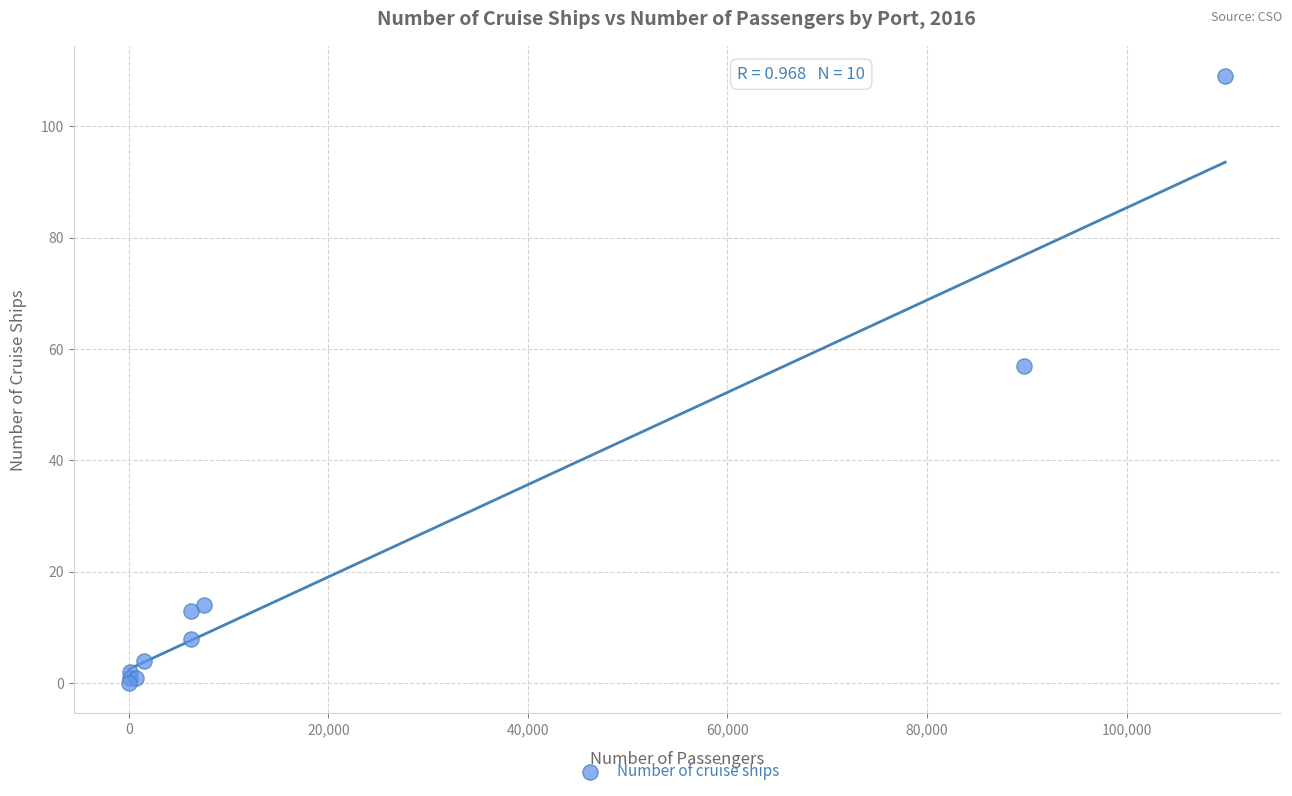

What Y value in the scatter plot is closest to 54?

57